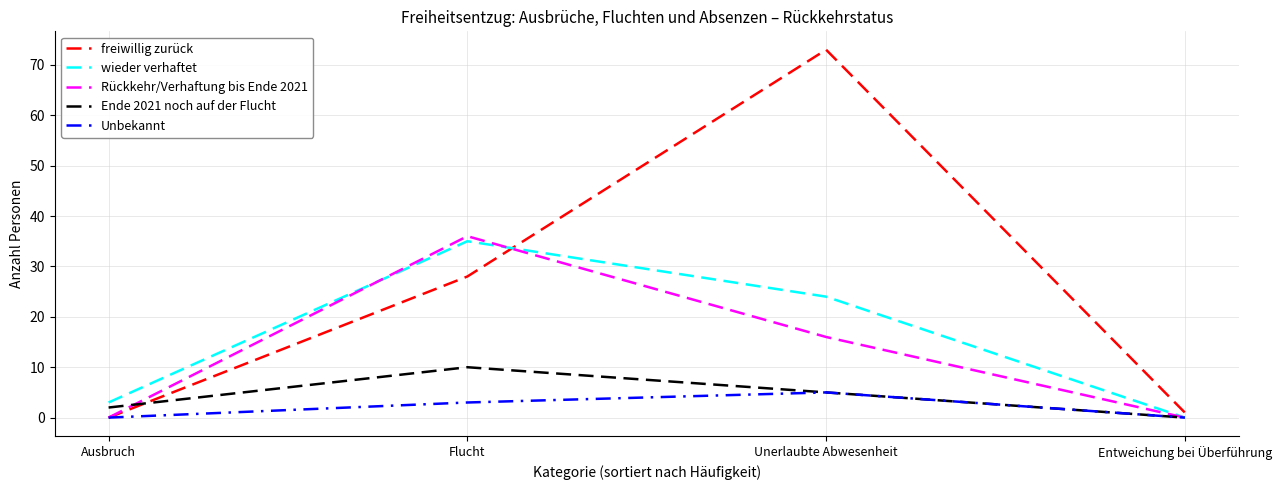

Reading left to right, what are all the values shown in this chart?

freiwillig zurück: Ausbruch=0	Flucht=28	Unerlaubte Abwesenheit=73	Entweichung bei Überführung=1
wieder verhaftet: Ausbruch=3	Flucht=35	Unerlaubte Abwesenheit=24	Entweichung bei Überführung=0
Rückkehr/Verhaftung bis Ende 2021: Ausbruch=0	Flucht=36	Unerlaubte Abwesenheit=16	Entweichung bei Überführung=0
Ende 2021 noch auf der Flucht: Ausbruch=2	Flucht=10	Unerlaubte Abwesenheit=5	Entweichung bei Überführung=0
Unbekannt: Ausbruch=0	Flucht=3	Unerlaubte Abwesenheit=5	Entweichung bei Überführung=0